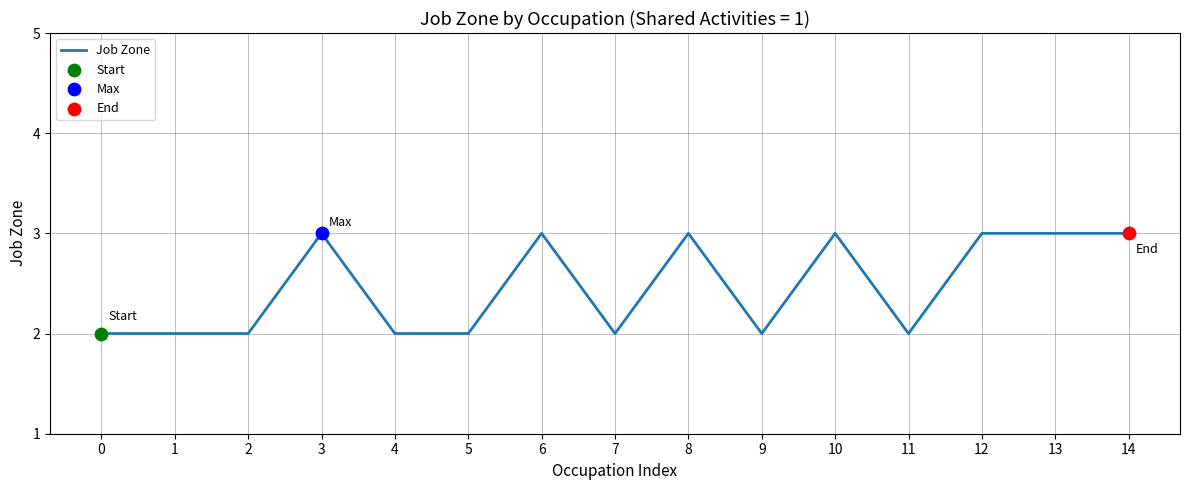

Between 3 and 0, which is larger?

3